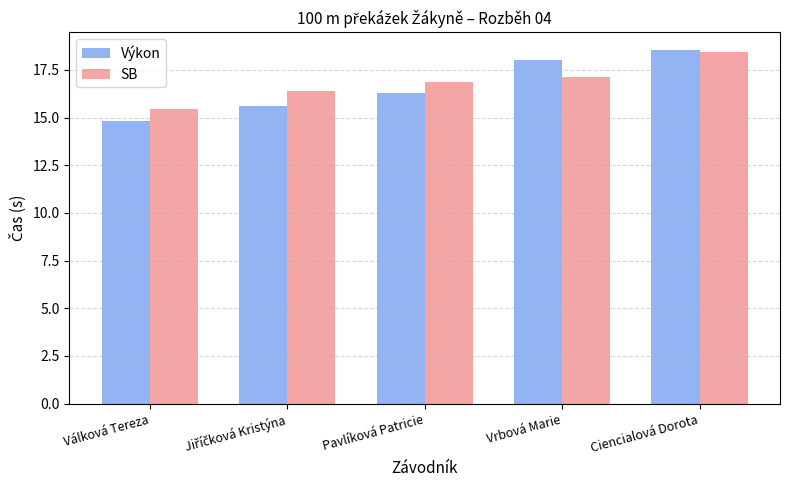

Rank the series by their average value, from lowest to highest.

Výkon, SB